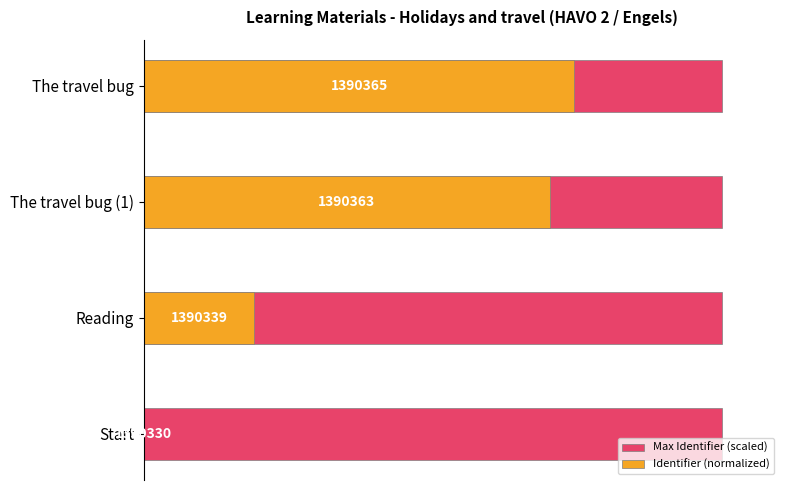

What is the approximate value of Max Identifier (scaled) at 0?

0.5